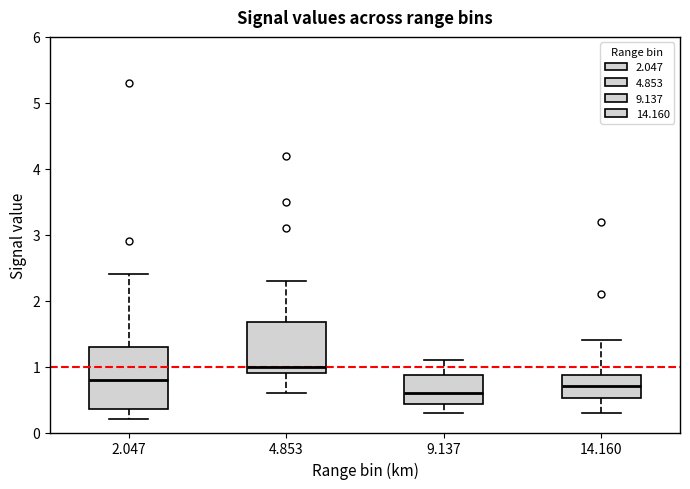

Reading left to right, transcribe this box plot: for each box, give where its median line is, the range the box spans, and where its two whiskers end, as read against the y-axis. The values are not printed on the chart, so give them approximately, as read against the axis.

2.047: median 0.8, box 0.4 to 1.3, whiskers 0.2 to 2.4
4.853: median 1.0, box 0.9 to 1.7, whiskers 0.6 to 2.3
9.137: median 0.6, box 0.4 to 0.9, whiskers 0.3 to 1.1
14.160: median 0.7, box 0.5 to 0.9, whiskers 0.3 to 1.4